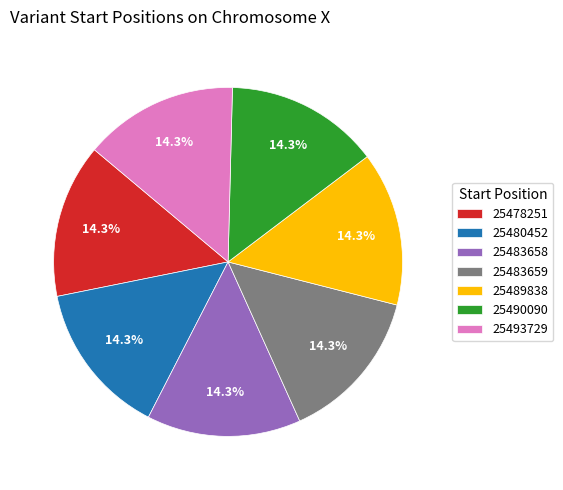

What is the ratio of the value at 25478251 to the value at 25483659?

1.0